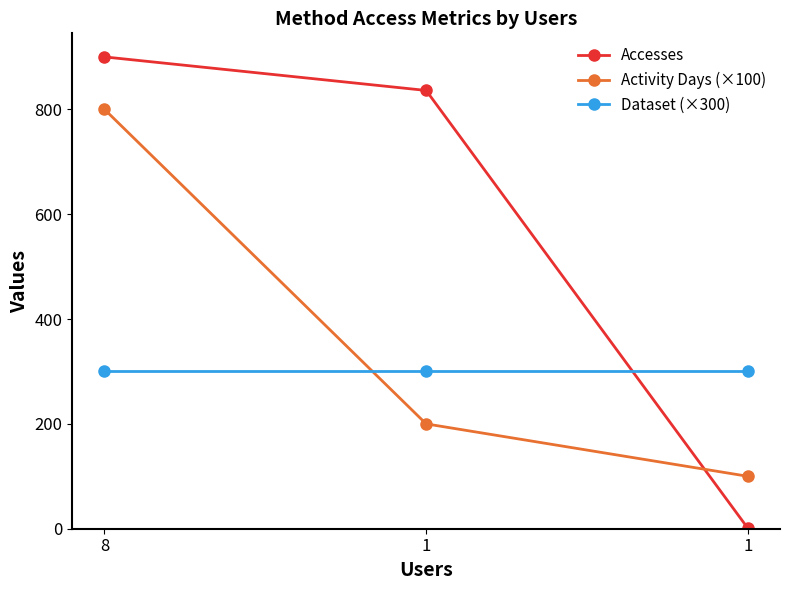

How many data points does each series have?

3